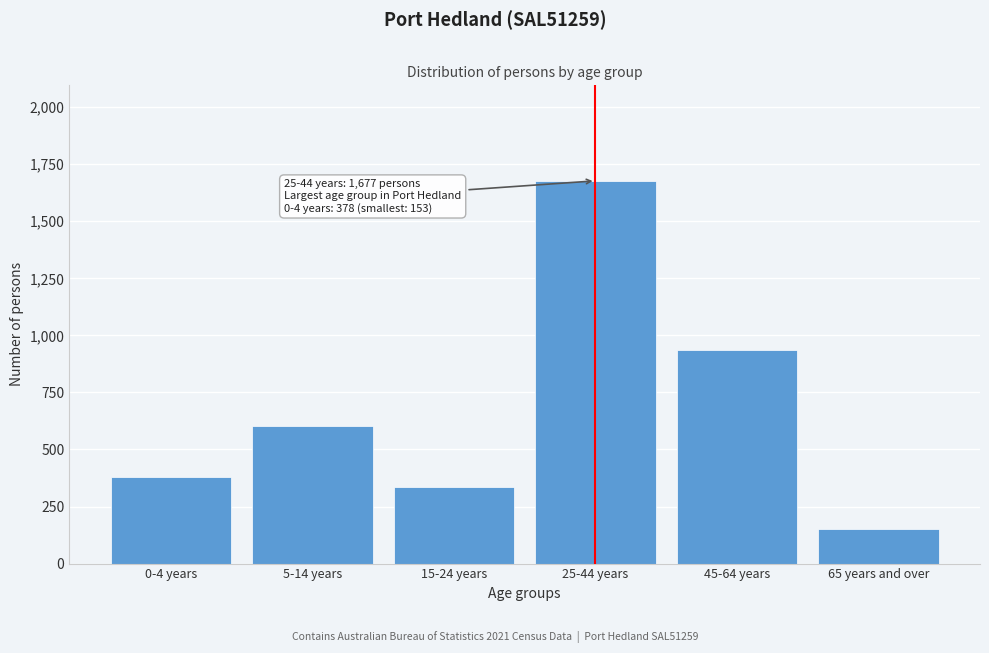

Reading right to left, list all the values displayed in this chart.

65 years and over=153	45-64 years=935	25-44 years=1677	15-24 years=334	5-14 years=604	0-4 years=378